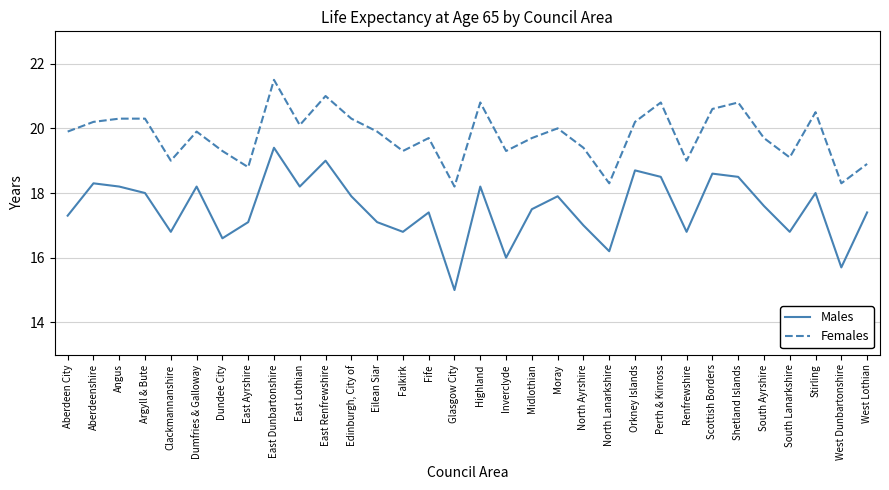

Does the chart display data point markers on the line(s)?

No